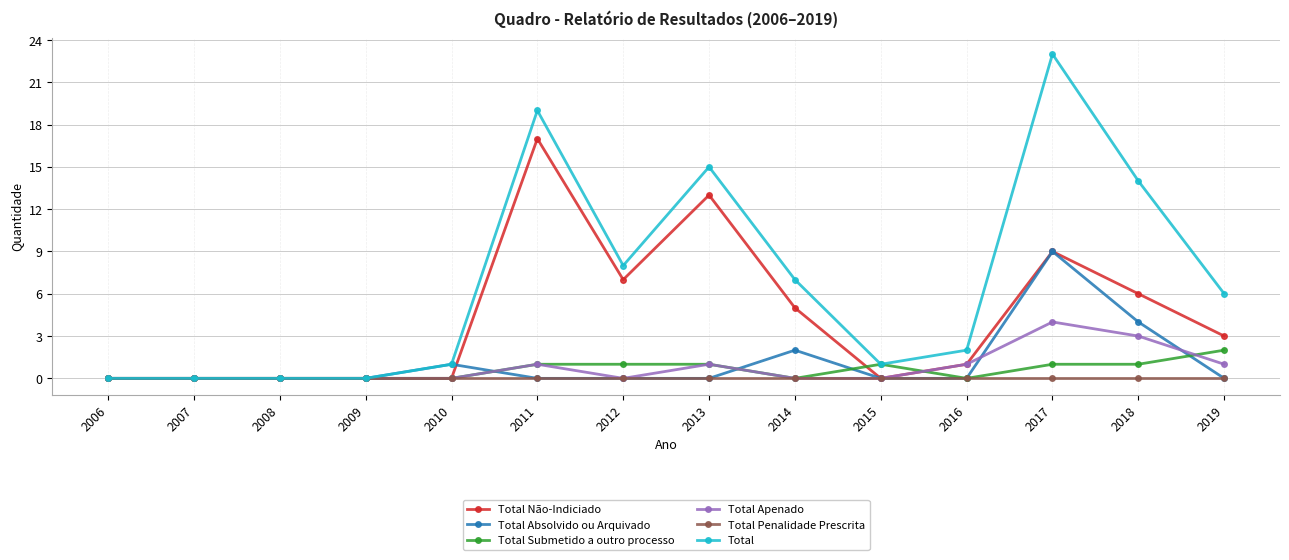

At which category is the sum across all series the highest?

2017